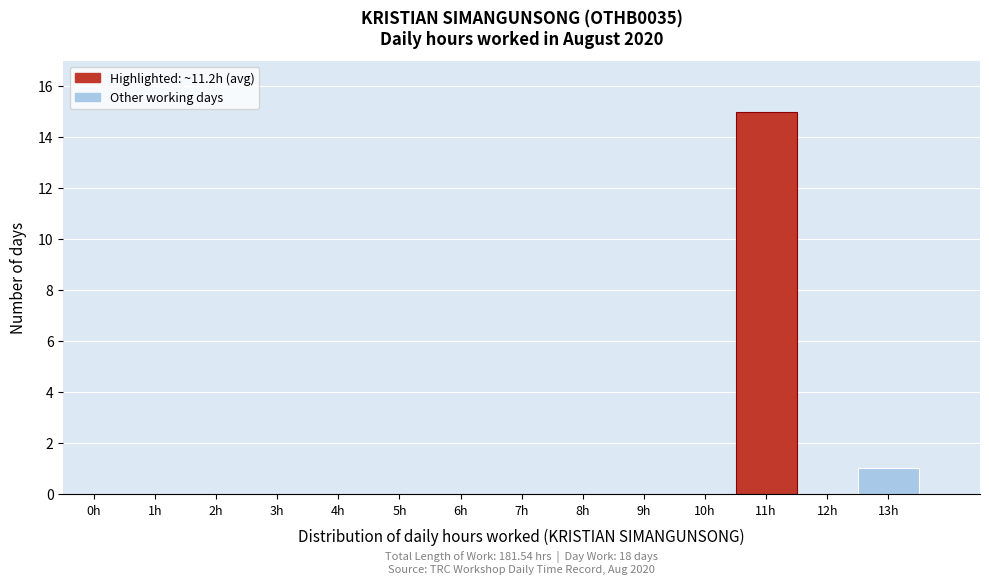

Reading right to left, transcribe all the data shown in this chart.

13h=1	12h=0	11h=15	10h=0	9h=0	8h=0	7h=0	6h=0	5h=0	4h=0	3h=0	2h=0	1h=0	0h=0